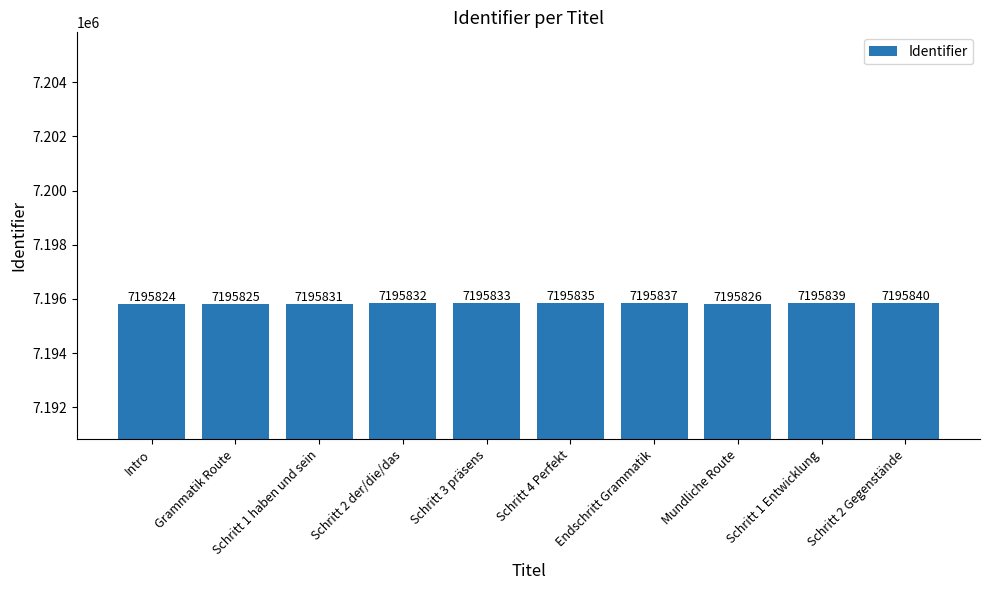

True or false: the data shows 7195835 at Schritt 4 Perfekt.

True